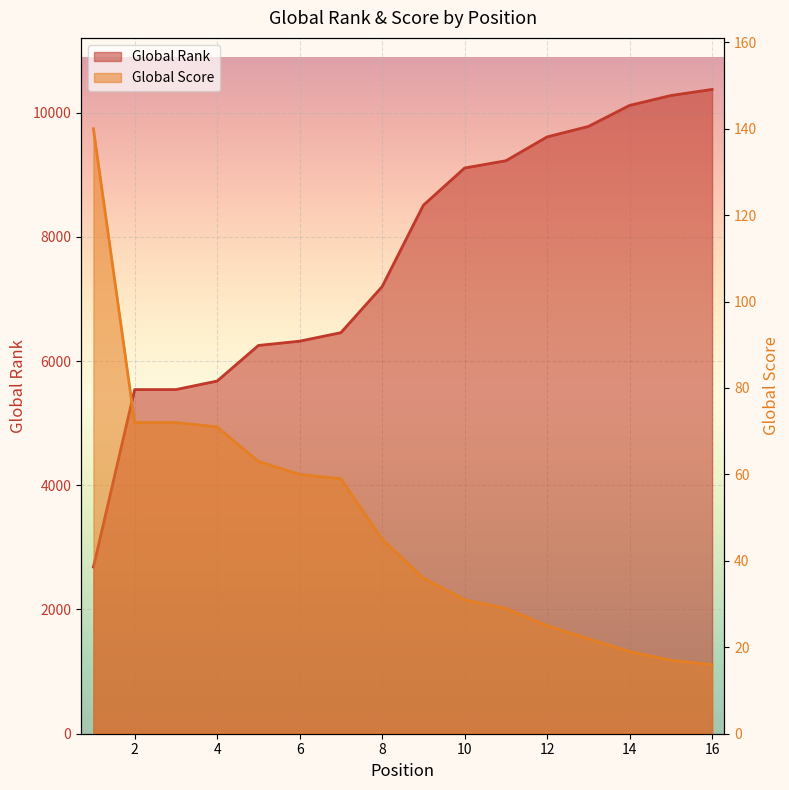

Which series changed the most between 4 and 15?

Global Rank